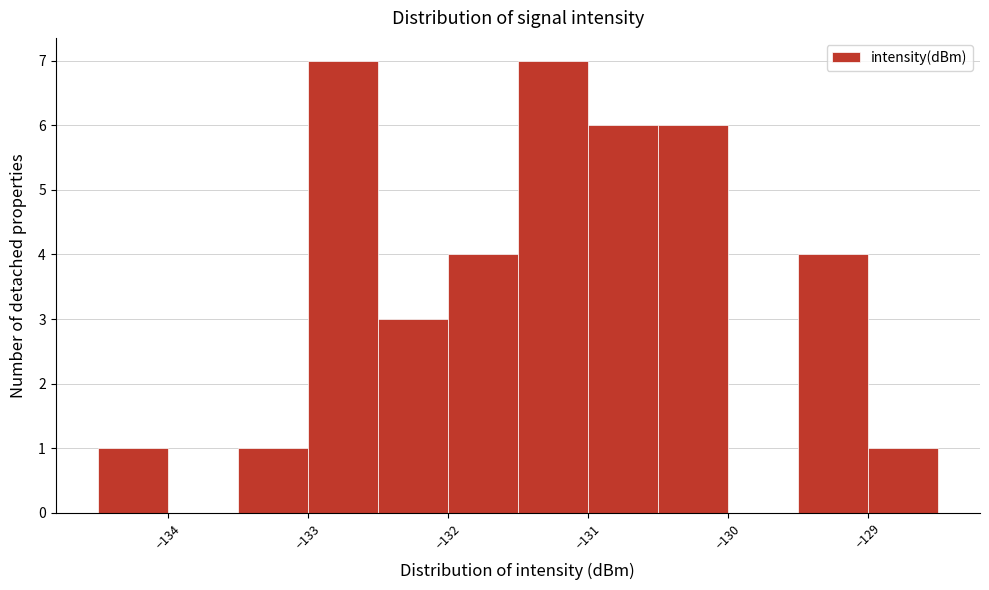

How tall is the bar that spans -129.5 to -129.0 on the x-axis? The values are not printed on the chart, so give them approximately, as read against the axis.

4